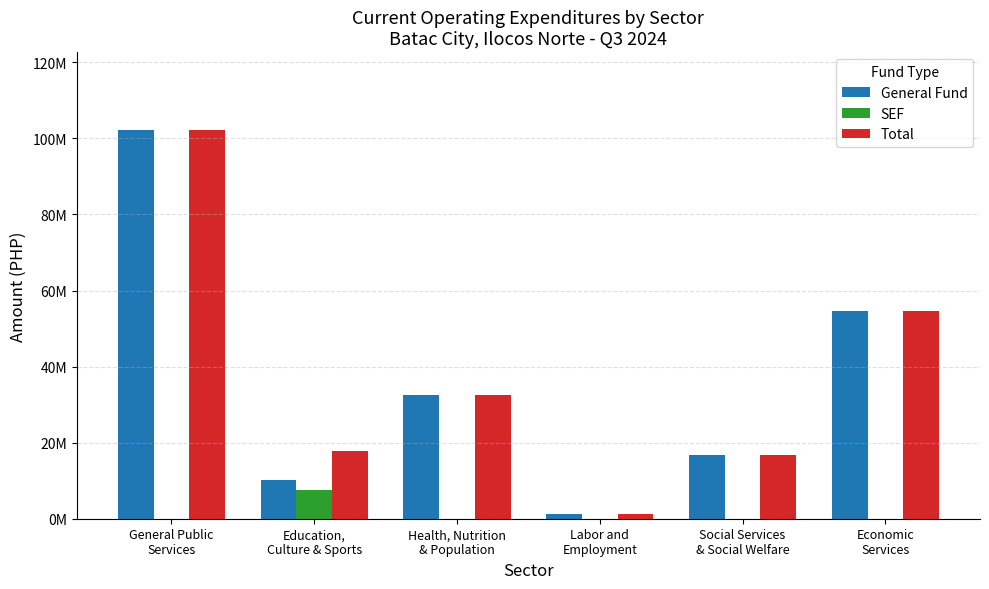

What is the average value of the General Fund series?

36277381.6